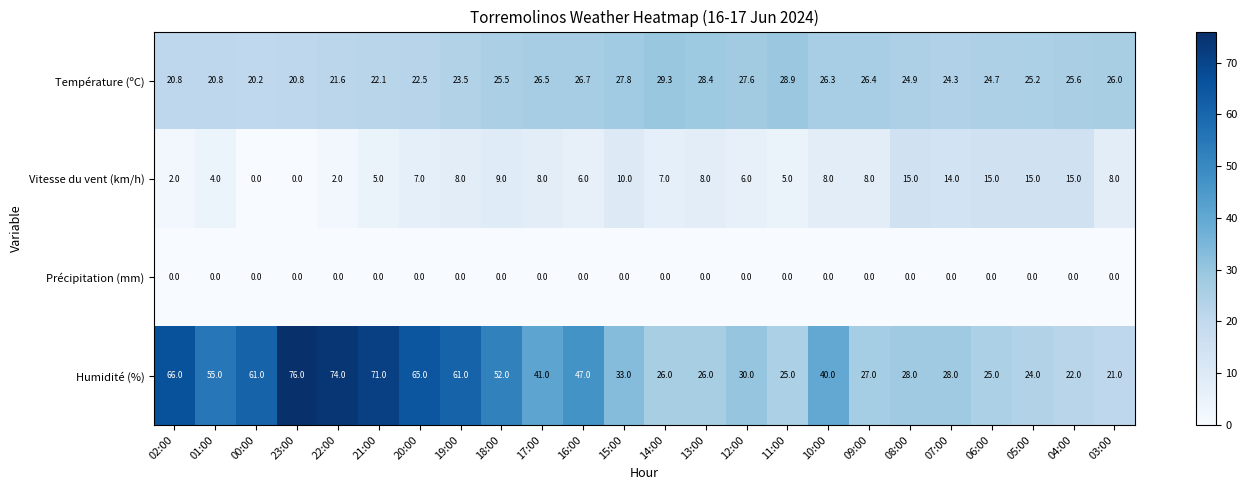

Count the number of categories in the chart.

24